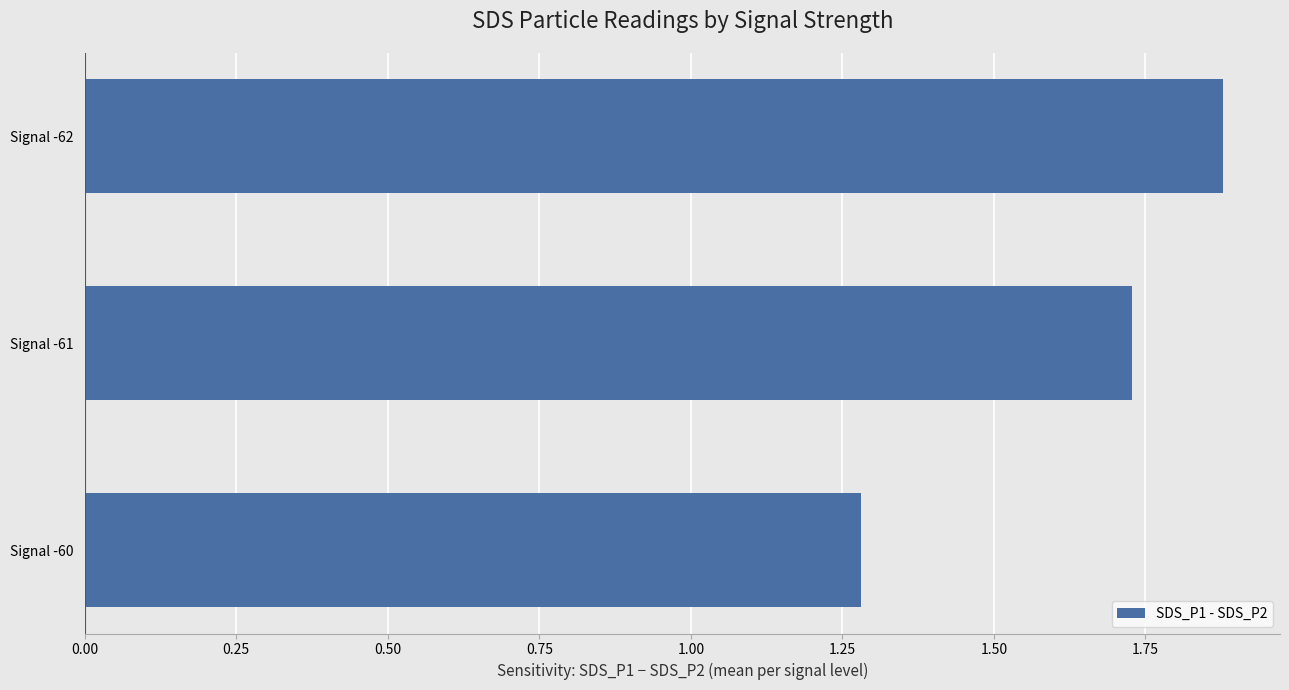

Count the number of categories in the chart.

3